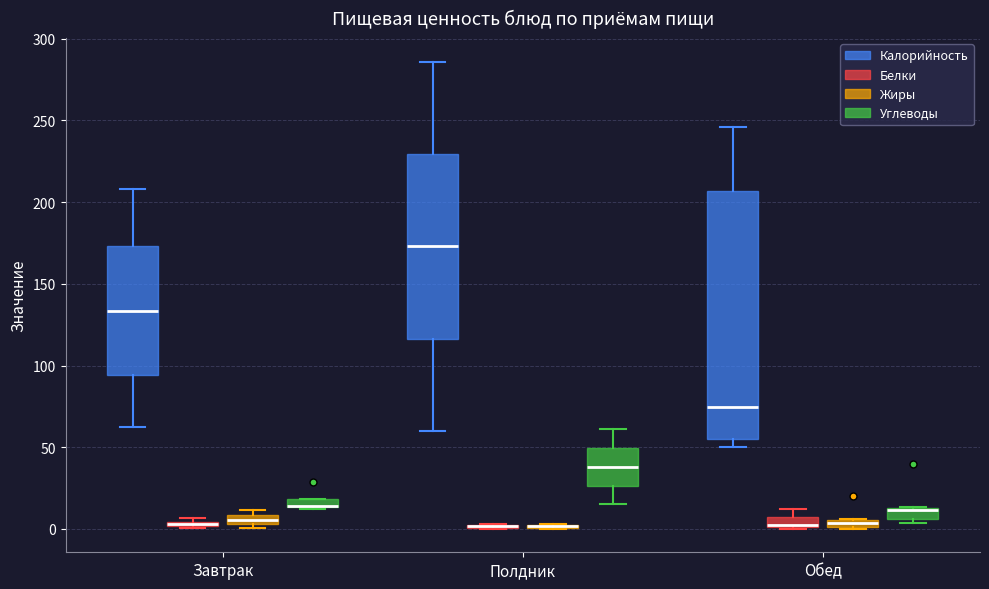

Which box is the tallest, from its lower edge to its upper edge?

Обед (Калорийность)